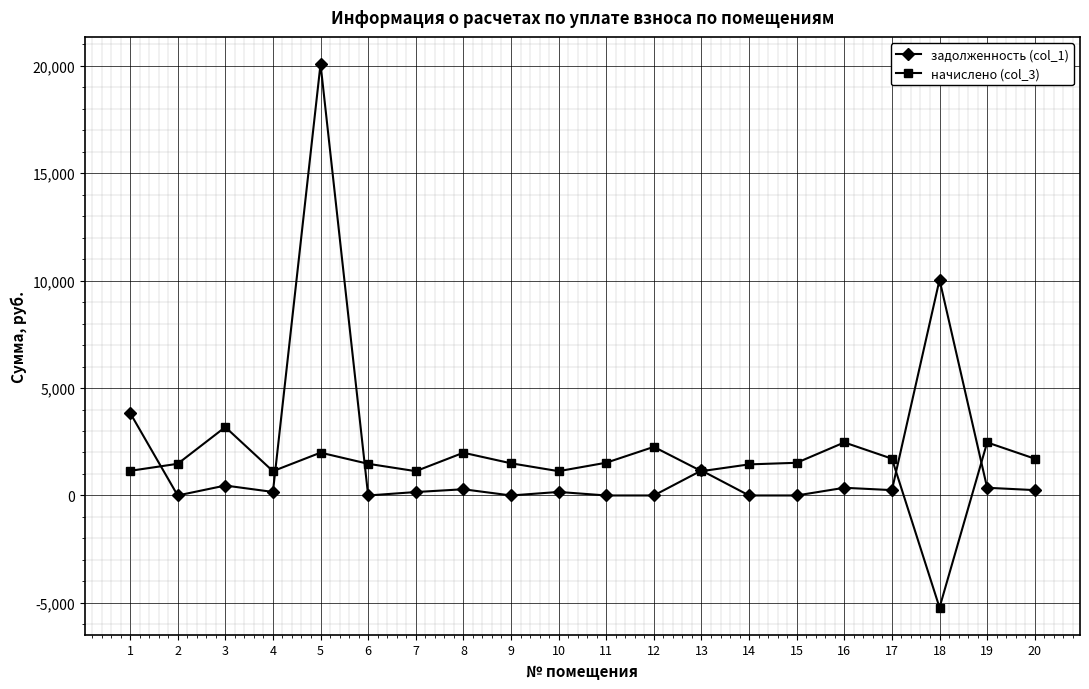

What is the difference between the задолженность (col_1) values at 16 and 5?

19717.3